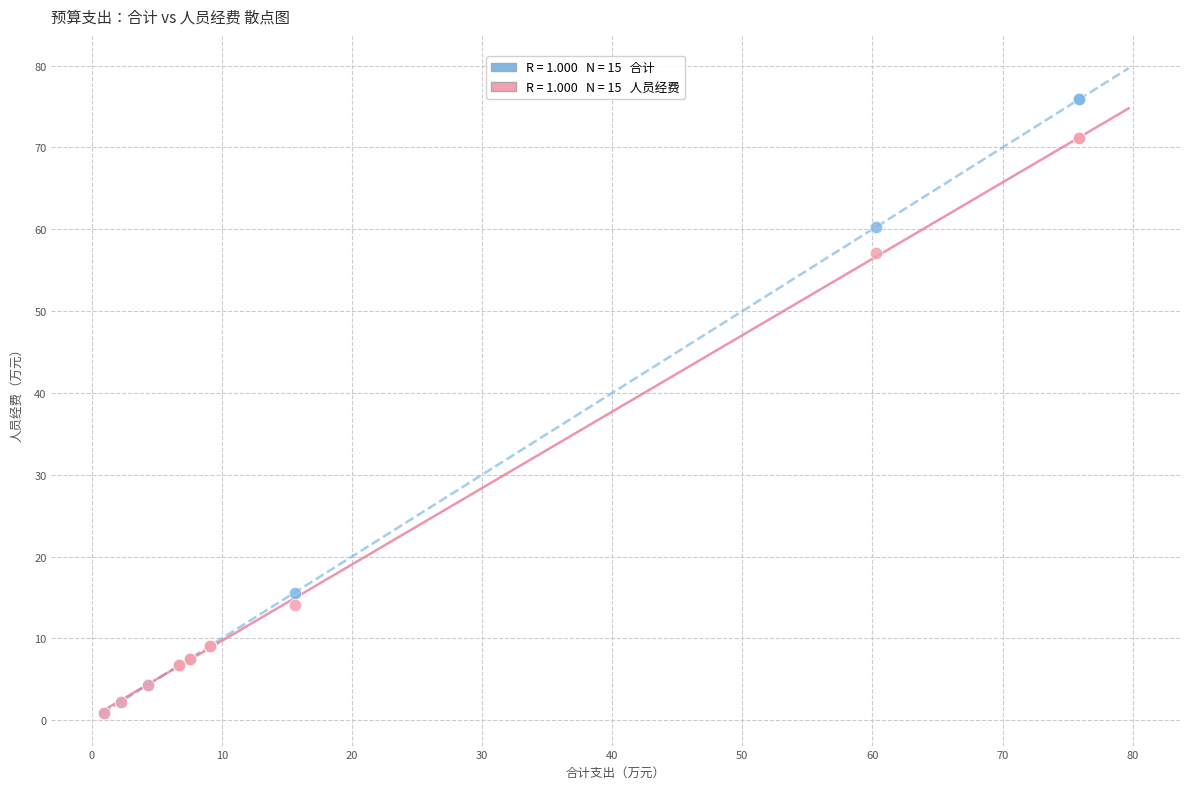

Across all series, what Y value is closest to 38?

57.1